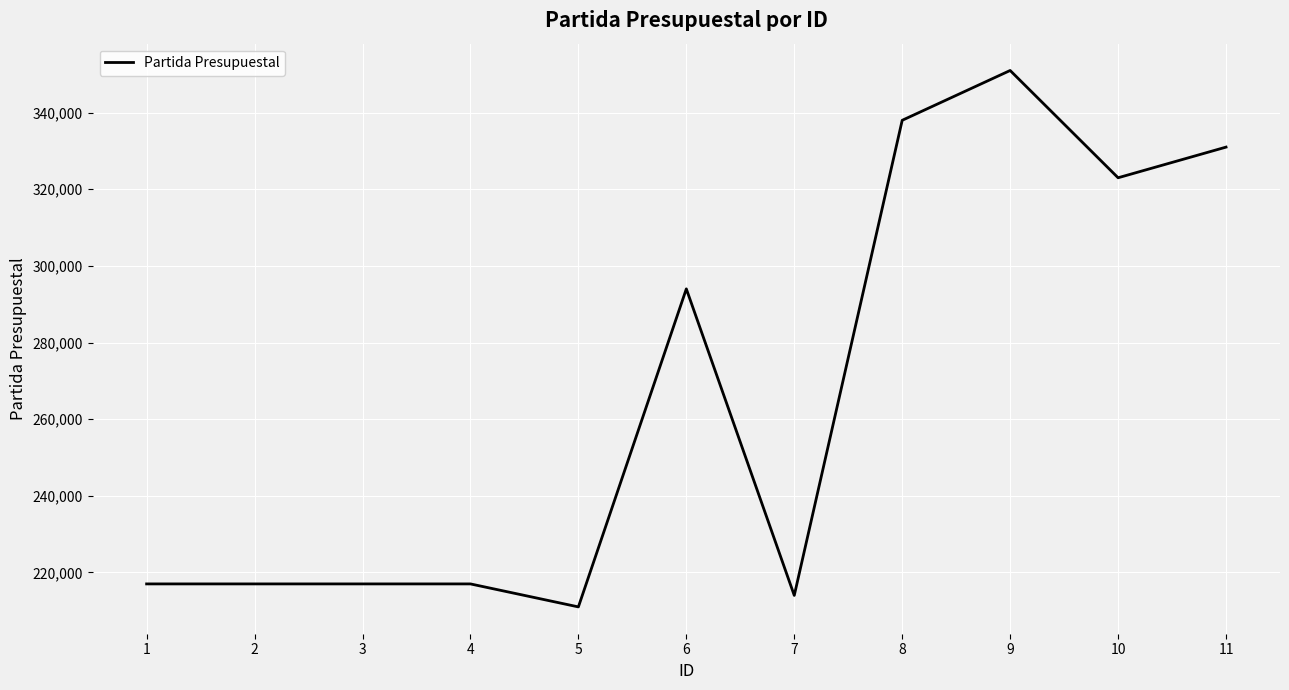

Approximately how many times larger is the value at 8 compared to 9?

1.0